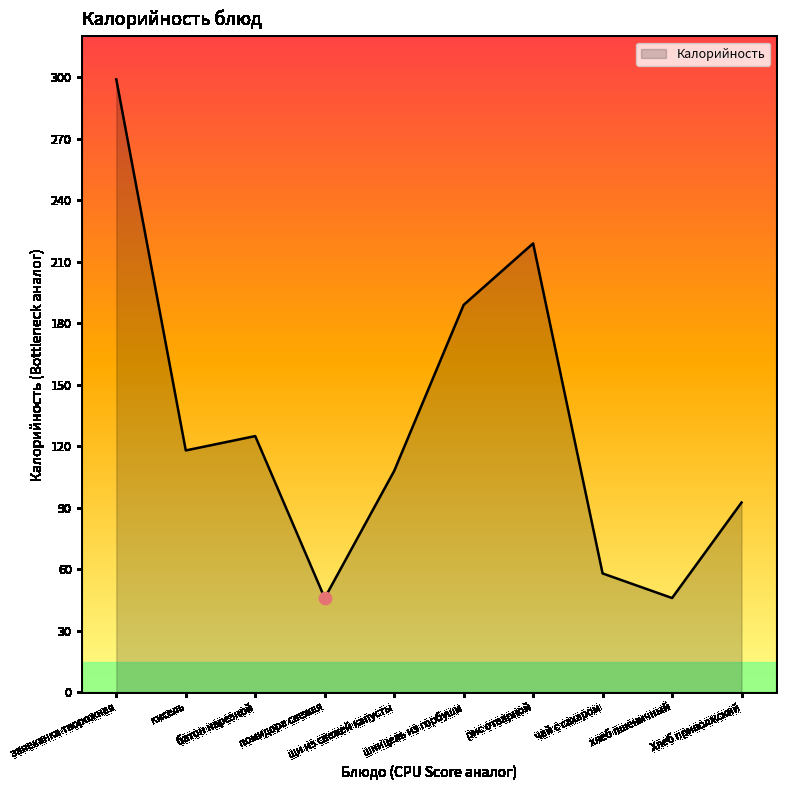

What is the ratio of the value at Хлеб приволжский to the value at кисель?

0.8